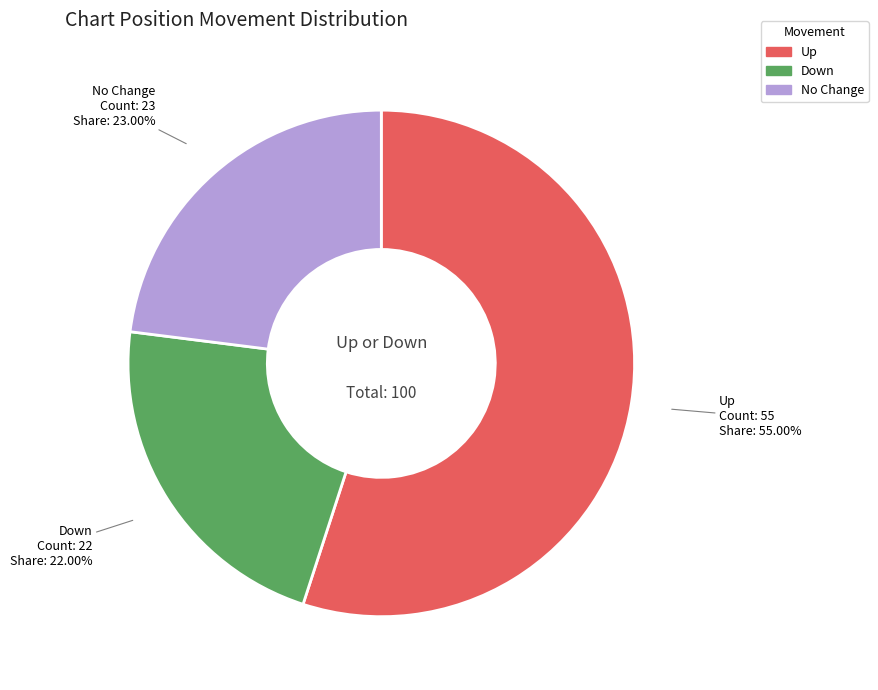

To the nearest percent, what is the difference between the largest and smallest slice percentages?

33%